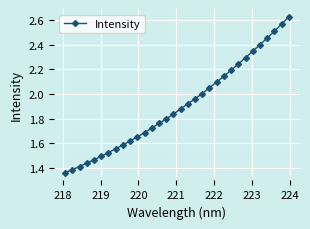

What is the sum of all values?

61.0